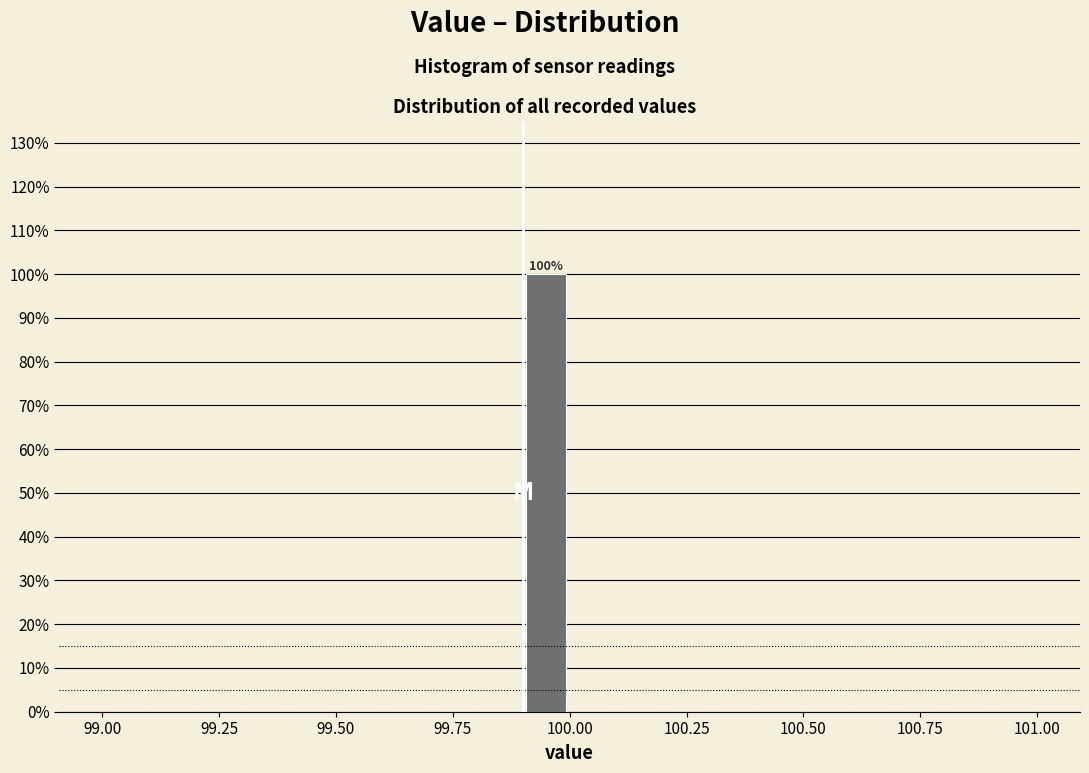

Read against the x-axis, roughly where is the centre of the tallest bar?

99.95